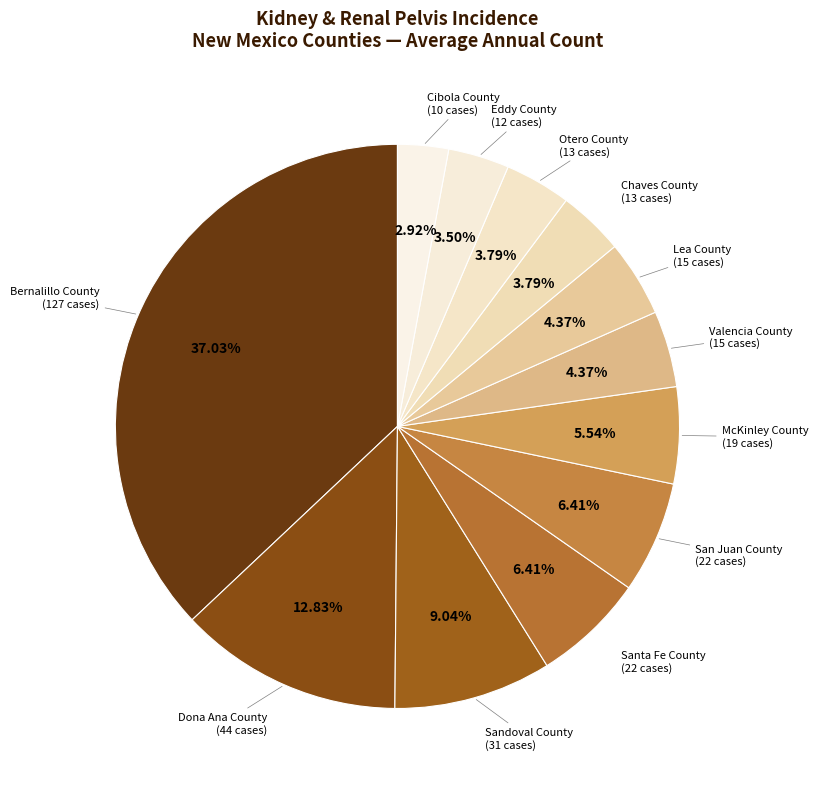

The San Juan County slice represents 18% of the pie. True or false?

False